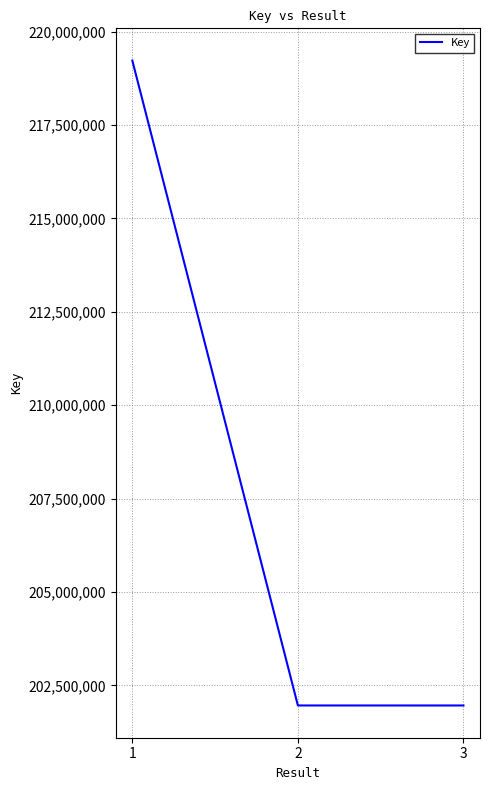

Does the chart have visible grid lines?

Yes